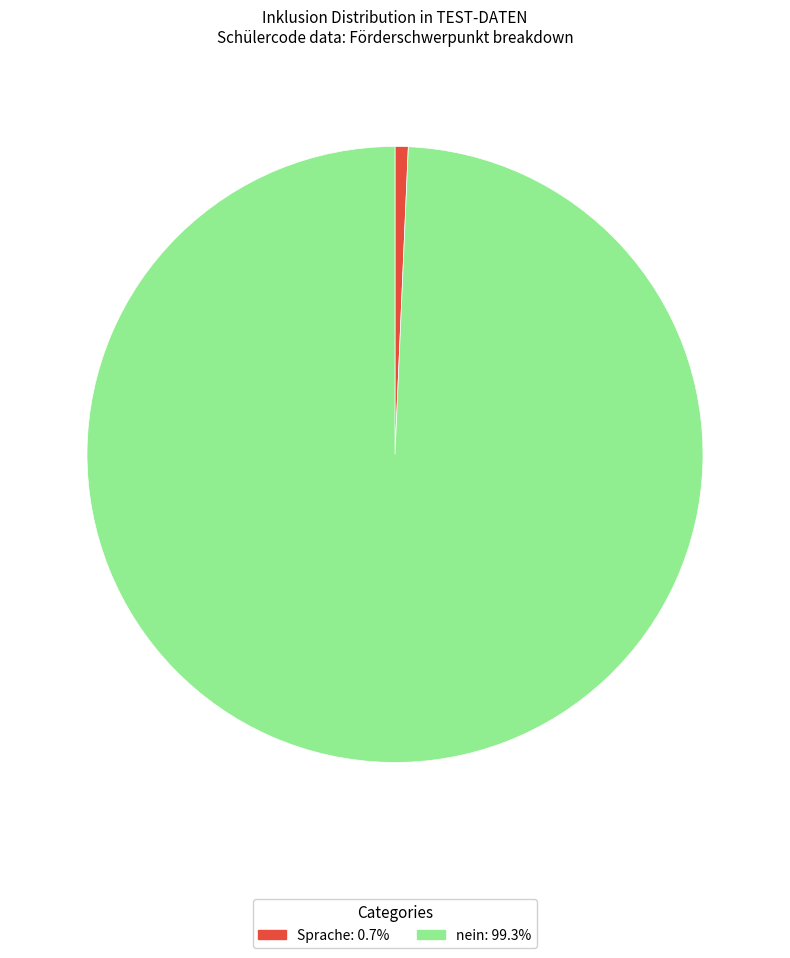

How many segments does this pie chart have?

2